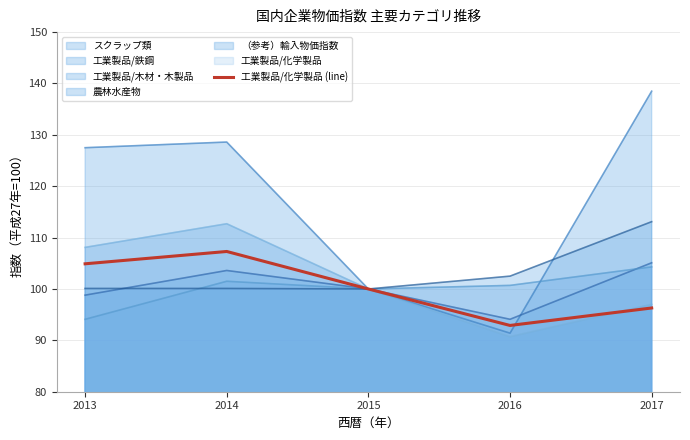

Reading right to left, what are all the values shown in this chart?

96.3	92.9	100.0	107.3	104.9